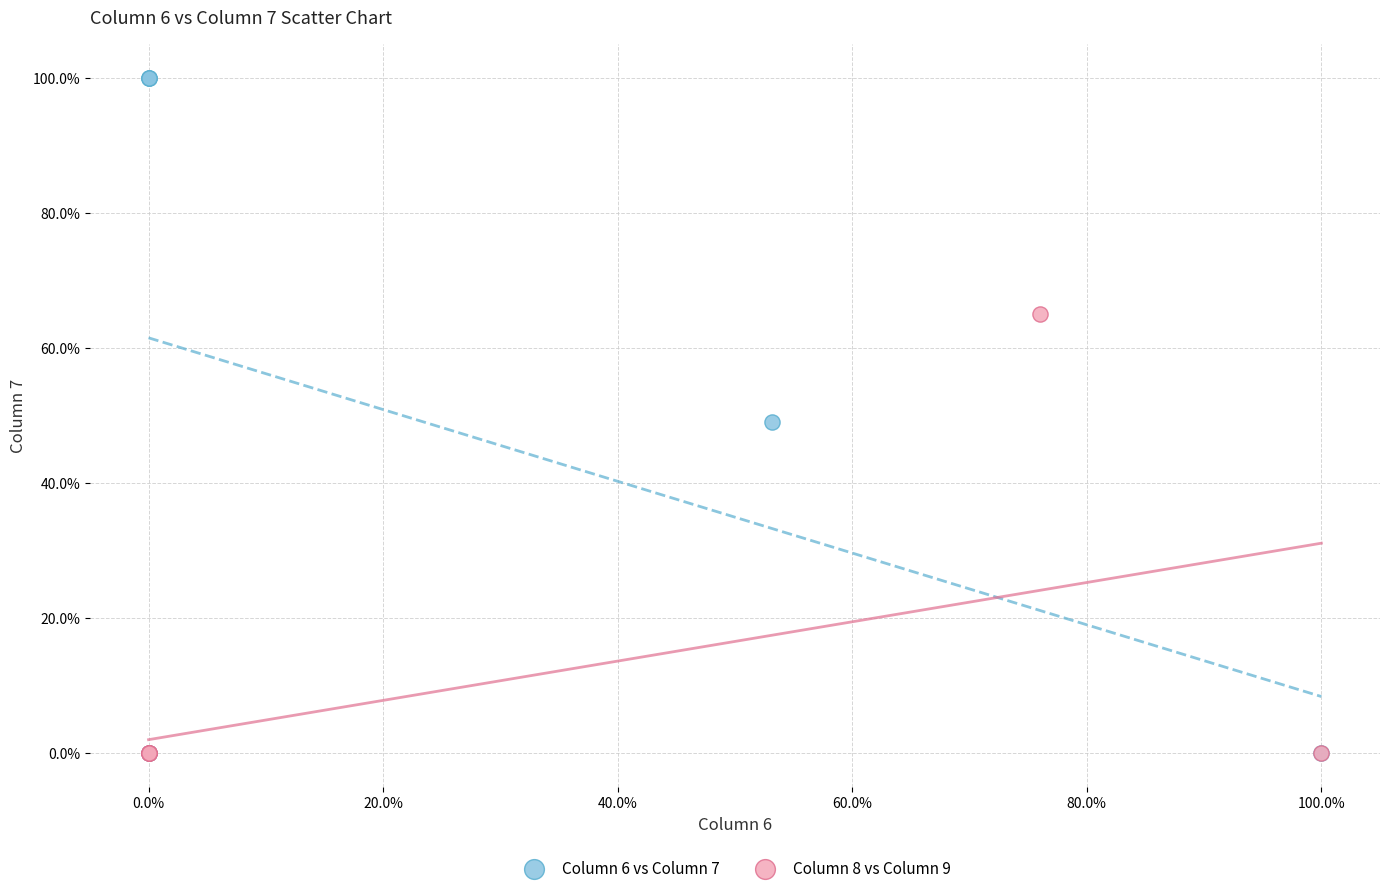

Which series reaches the maximum Y coordinate?

Column 6 vs Column 7